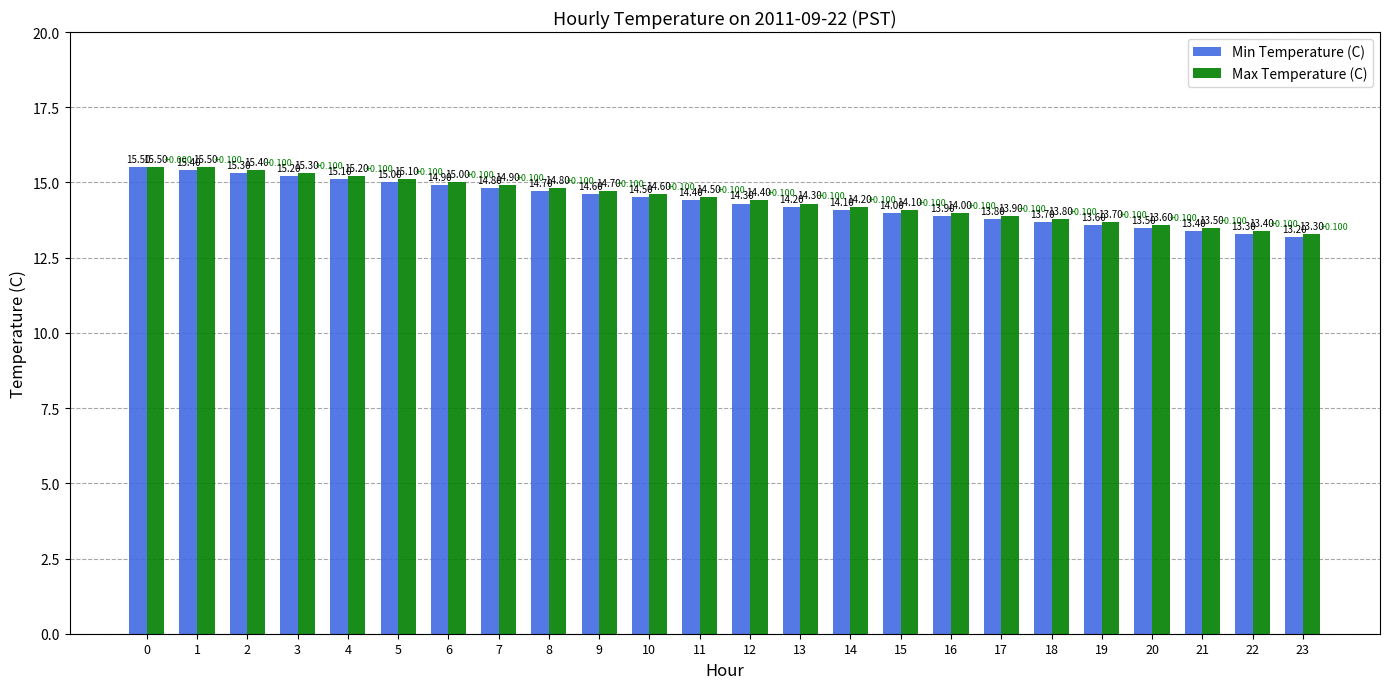

Reading left to right, extract all data points from this chart.

Min Temperature (C): 0=15.5	1=15.4	2=15.3	3=15.2	4=15.1	5=15.0	6=14.9	7=14.8	8=14.7	9=14.6	10=14.5	11=14.4	12=14.3	13=14.2	14=14.1	15=14.0	16=13.9	17=13.8	18=13.7	19=13.6	20=13.5	21=13.4	22=13.3	23=13.2
Max Temperature (C): 0=15.5	1=15.5	2=15.4	3=15.3	4=15.2	5=15.1	6=15.0	7=14.9	8=14.8	9=14.7	10=14.6	11=14.5	12=14.4	13=14.3	14=14.2	15=14.1	16=14.0	17=13.9	18=13.8	19=13.7	20=13.6	21=13.5	22=13.4	23=13.3